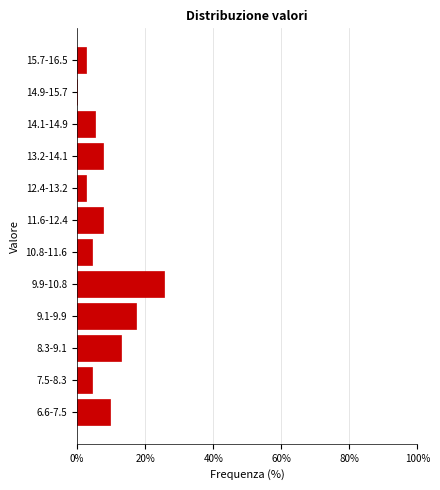

Reading top to bottom, extract all data points from this chart.

15.7-16.5=2.6	14.9-15.7=0.0	14.1-14.9=5.1	13.2-14.1=7.7	12.4-13.2=2.6	11.6-12.4=7.7	10.8-11.6=4.5	9.9-10.8=25.6	9.1-9.9=17.3	8.3-9.1=12.8	7.5-8.3=4.5	6.6-7.5=9.6